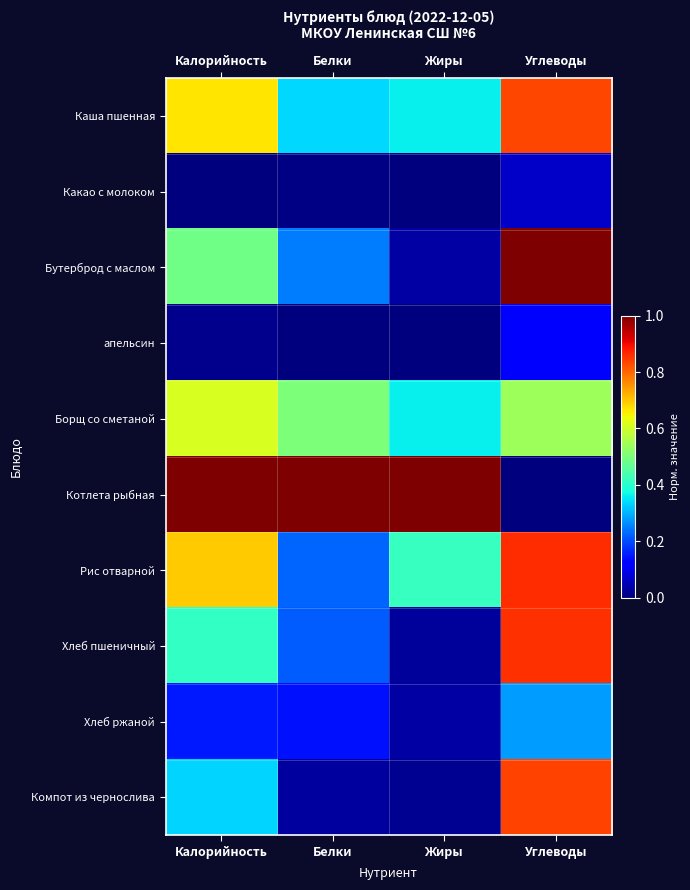

Reading left to right, transcribe all the data shown in this chart.

Каша пшенная: Калорийность=0.7	Белки=0.3	Жиры=0.4	Углеводы=0.8
Какао с молоком: Калорийность=0.0	Белки=0.0	Жиры=0.0	Углеводы=0.1
Бутерброд с маслом: Калорийность=0.5	Белки=0.2	Жиры=0.0	Углеводы=1.0
апельсин: Калорийность=0.0	Белки=0.0	Жиры=0.0	Углеводы=0.1
Борщ со сметаной: Калорийность=0.6	Белки=0.5	Жиры=0.4	Углеводы=0.5
Котлета рыбная: Калорийность=1.0	Белки=1.0	Жиры=1.0	Углеводы=0.0
Рис отварной: Калорийность=0.7	Белки=0.2	Жиры=0.4	Углеводы=0.9
Хлеб пшеничный: Калорийность=0.4	Белки=0.2	Жиры=0.0	Углеводы=0.9
Хлеб ржаной: Калорийность=0.2	Белки=0.1	Жиры=0.0	Углеводы=0.3
Компот из чернослива: Калорийность=0.3	Белки=0.0	Жиры=0.0	Углеводы=0.8